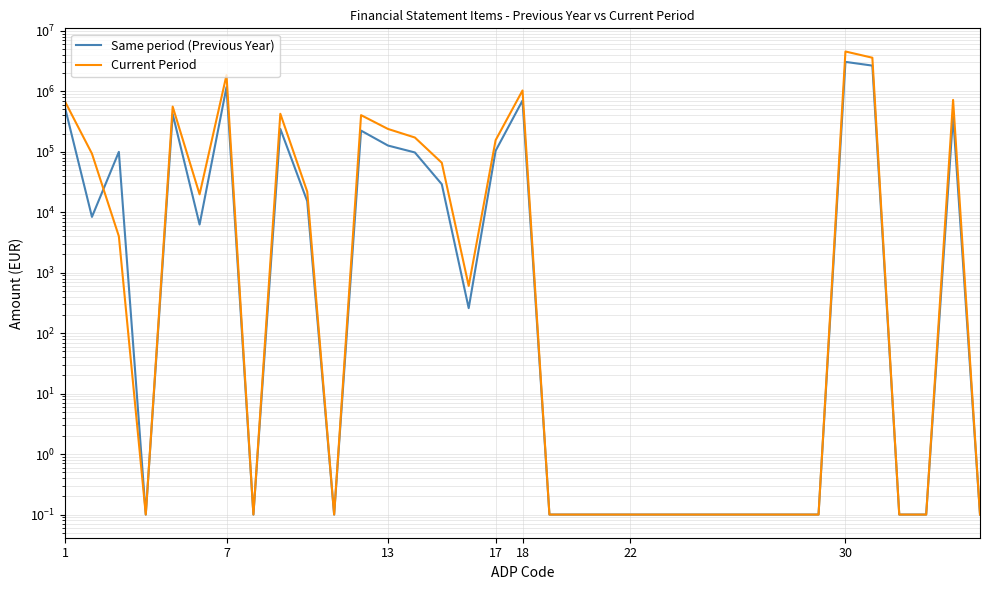

What is the value of the Current Period point at the 16th from the left?

604.0